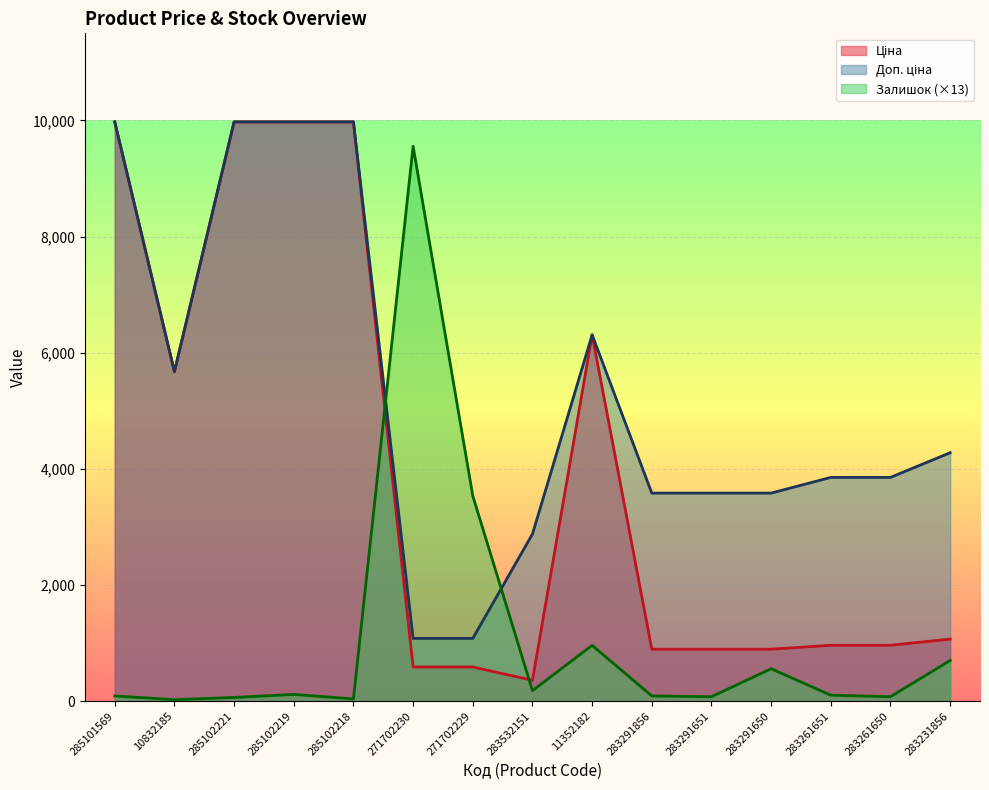

At which category does Залишок reach its first local valley?

10832185